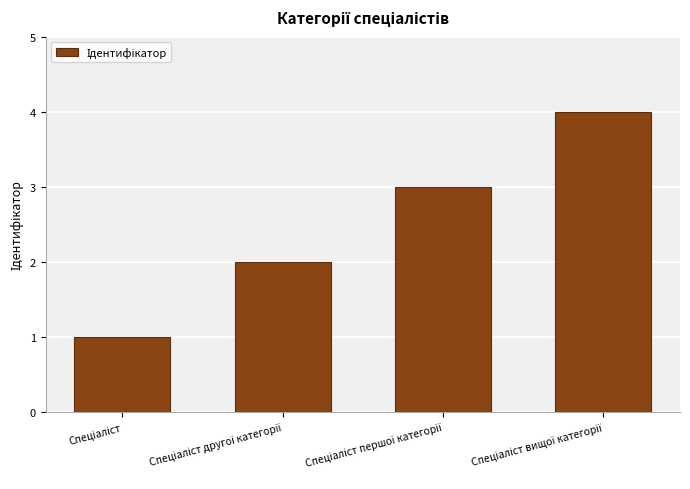

What is the difference between the maximum and second lowest values?

2